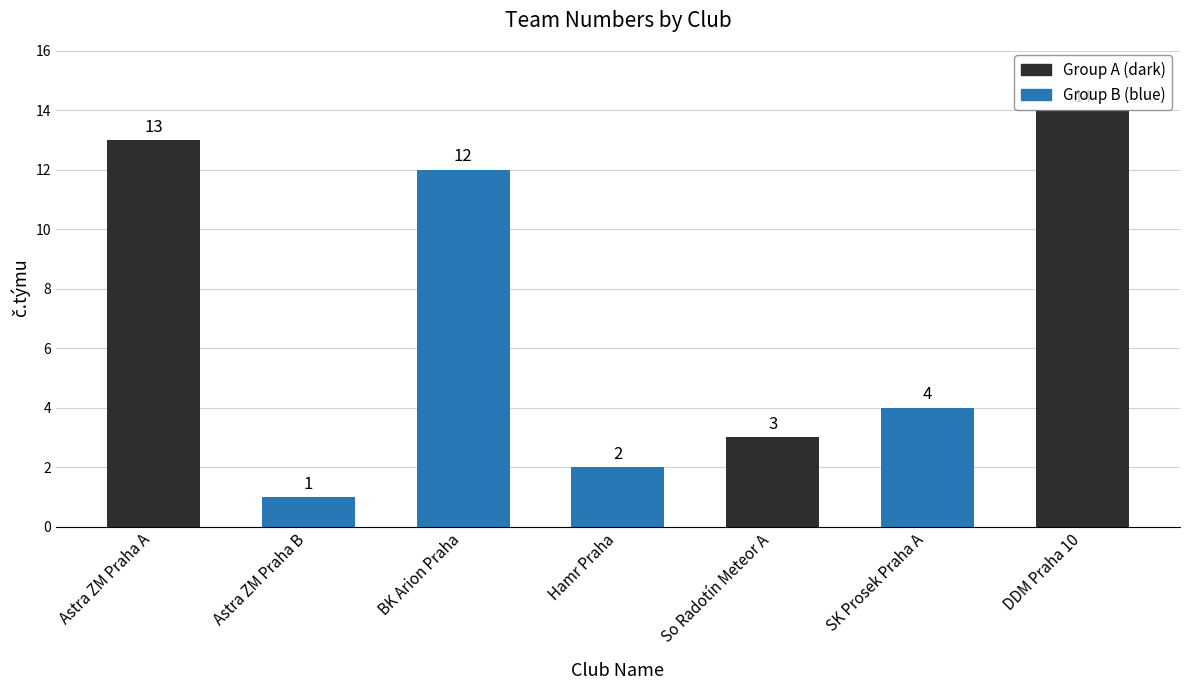

What is the difference between the second highest and minimum values?

12